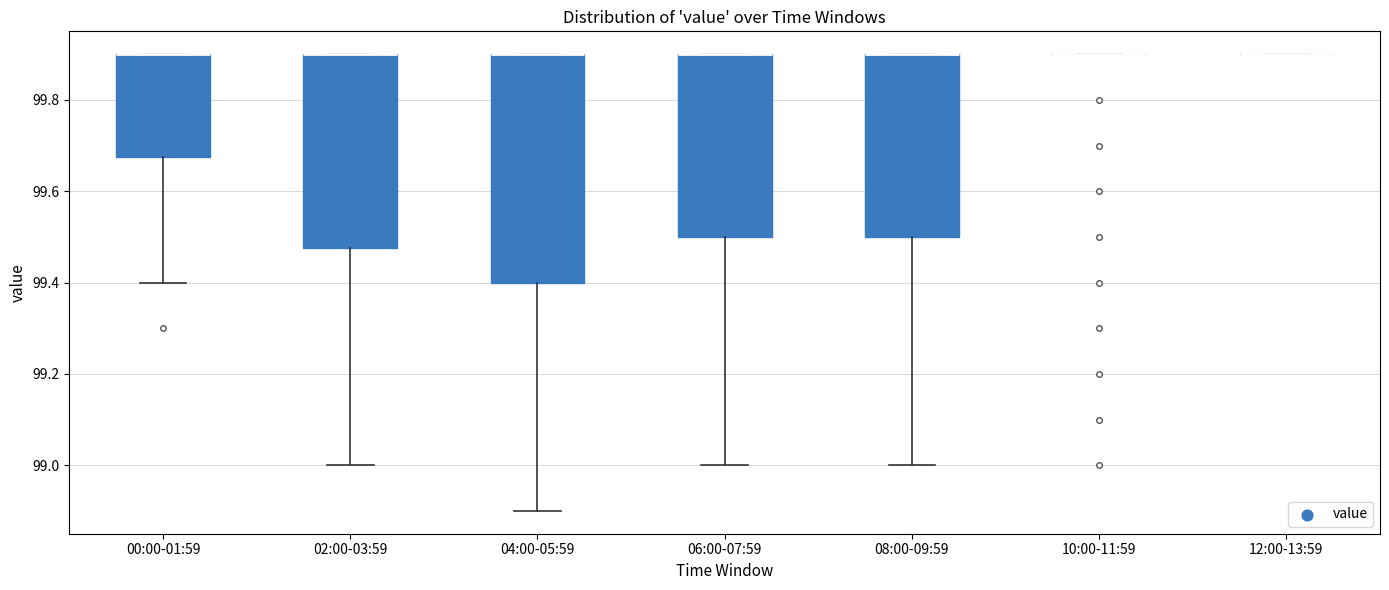

Where does the lower whisker of the box for 04:00-05:59 end on the y-axis? The values are not printed on the chart, so give them approximately, as read against the axis.

98.90